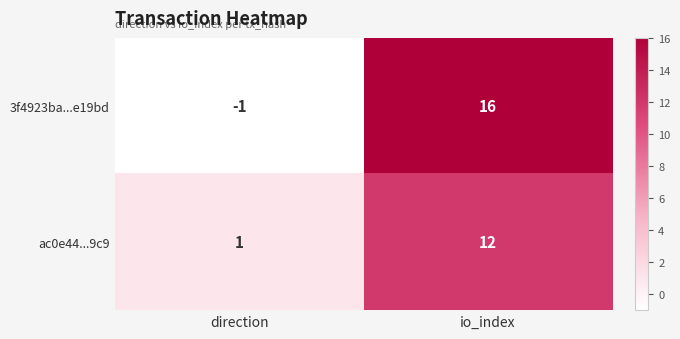

At how many categories does at least one series exceed 15?

1